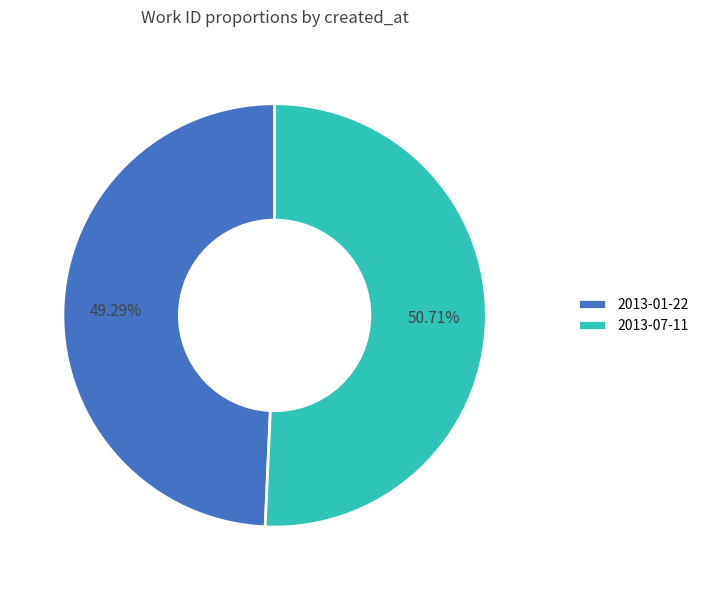

What is the total percentage of 2013-01-22 and 2013-07-11?

100.0%